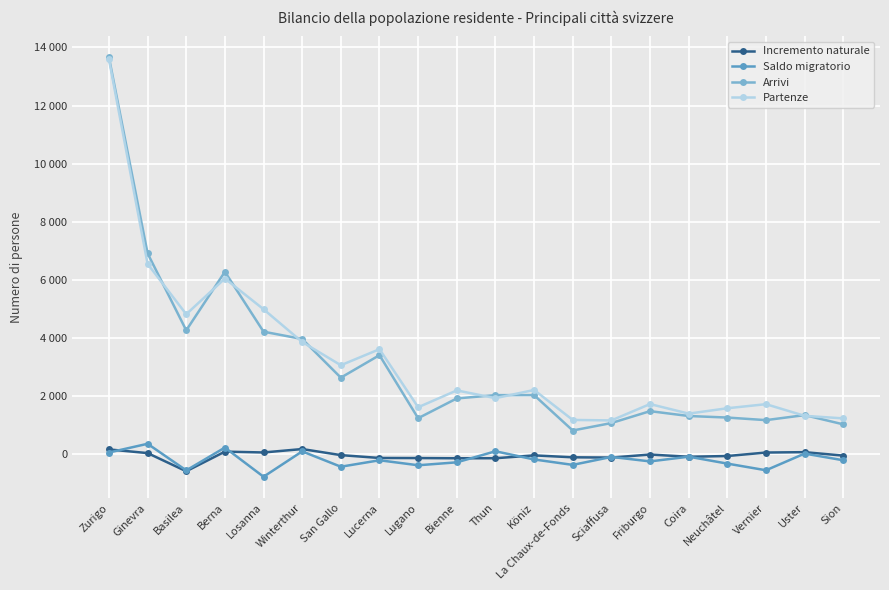

Is this an area chart (filled region under the line)?

No